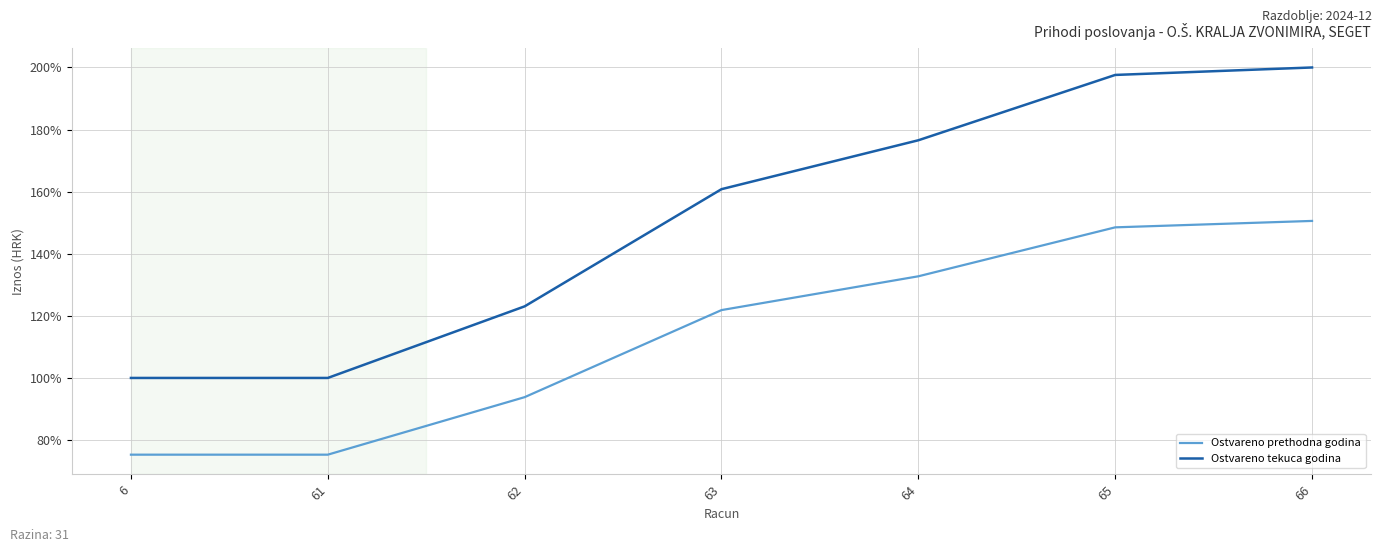

At how many categories does at least one series exceed 193?

2